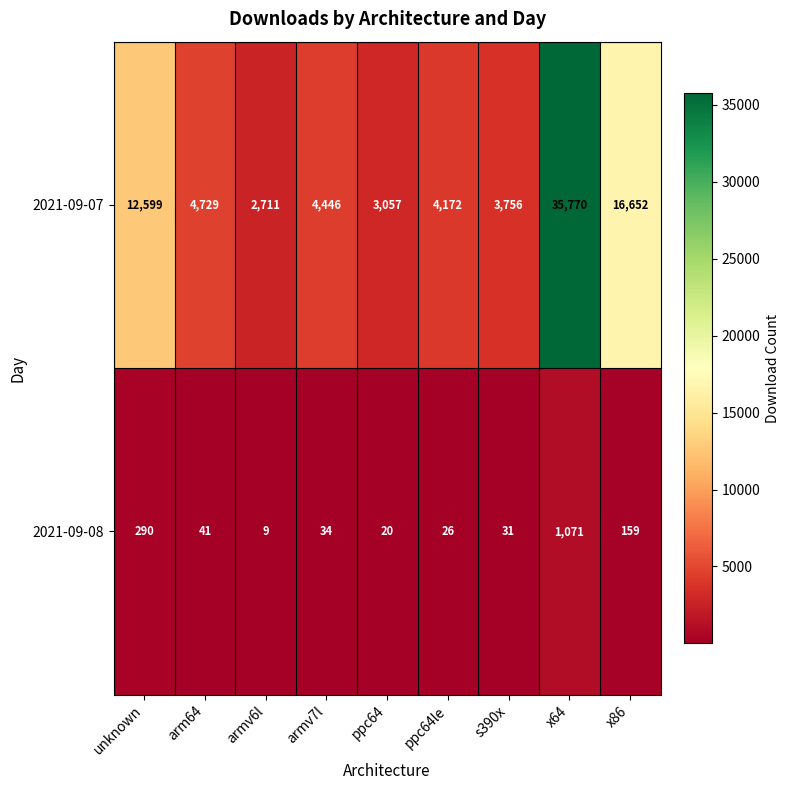

What is the sum of all 2021-09-07 values?

87892